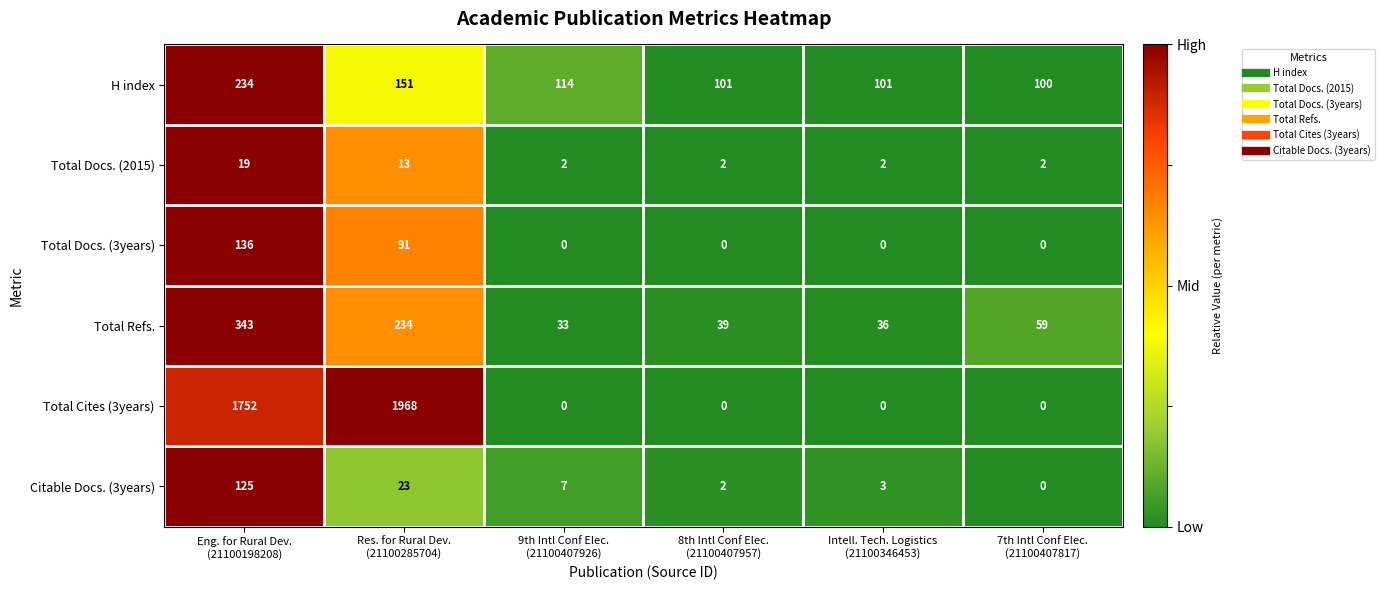

How many categories are shown in the chart?

6